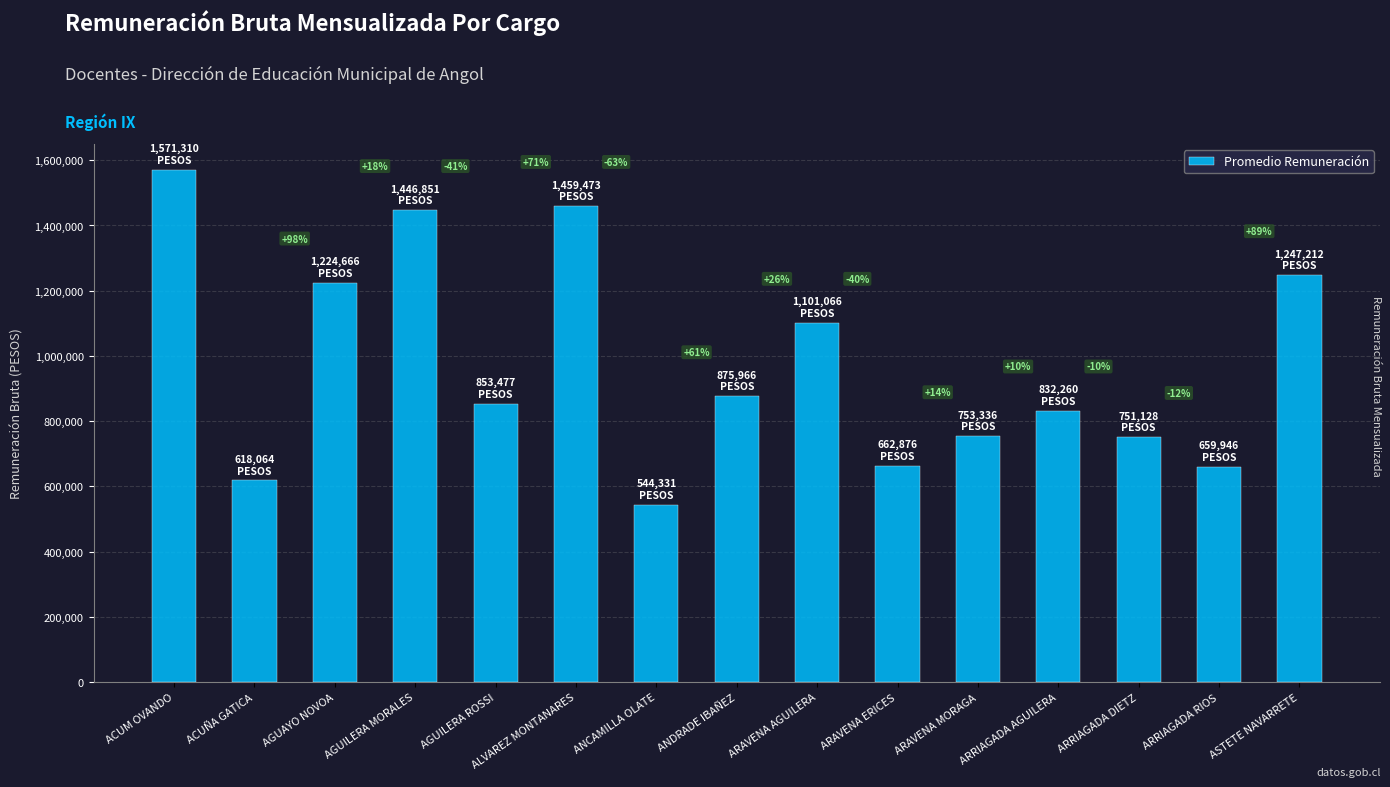

What is the value of the 4th bar from the left?

1446851